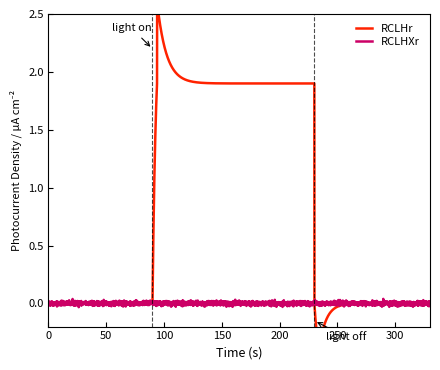

Which series has the largest range (max minus min)?

RCLHr